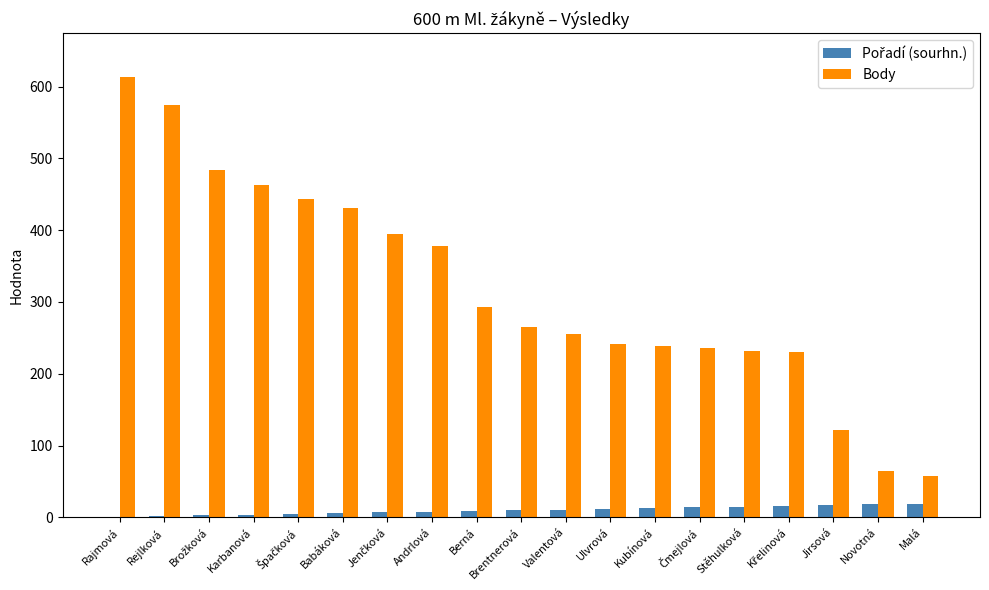

The value of Body at Stěhulková is 377. True or false?

False